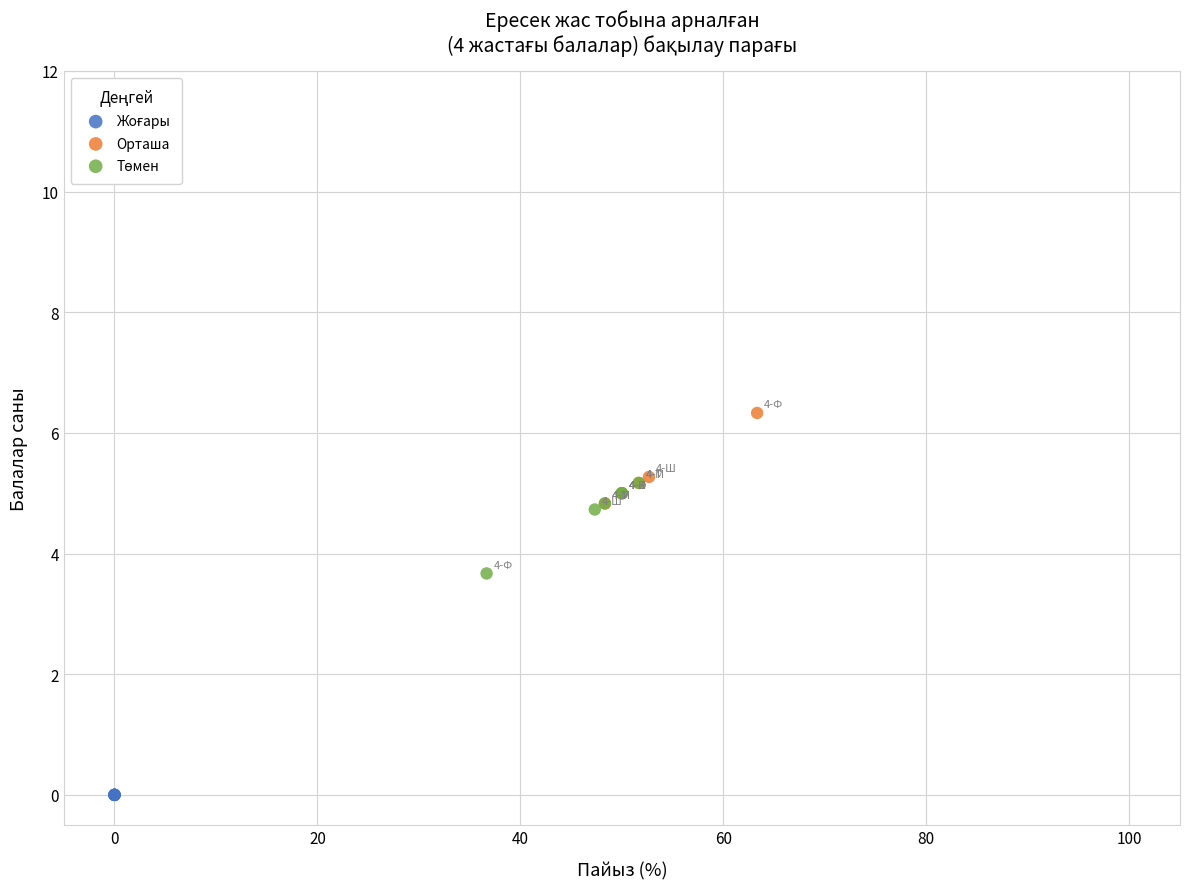

Which series reaches the maximum Y coordinate?

Орташа